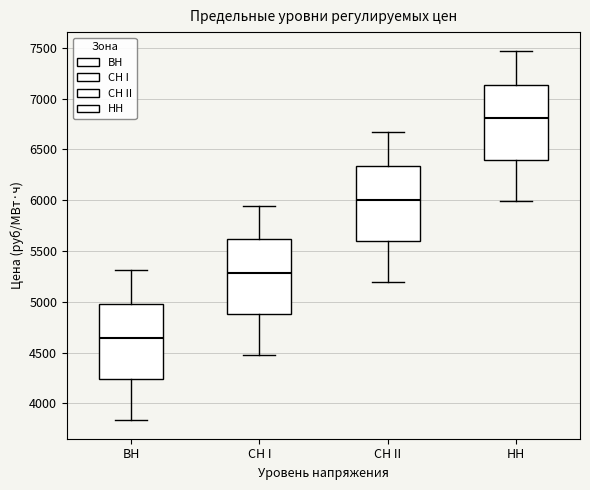

Reading left to right, transcribe this box plot: for each box, give where its median line is, the range the box spans, and where its two whiskers end, as read against the y-axis. The values are not printed on the chart, so give them approximately, as read against the axis.

ВН: median 4650, box 4250 to 5000, whiskers 3850 to 5300
СН I: median 5300, box 4900 to 5600, whiskers 4450 to 5950
СН II: median 6000, box 5600 to 6350, whiskers 5200 to 6650
НН: median 6800, box 6400 to 7150, whiskers 6000 to 7450